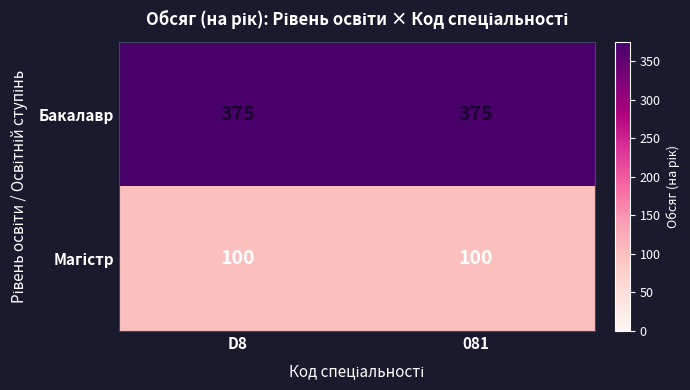

Is it true that Бакалавр equals 637 at 081?

False